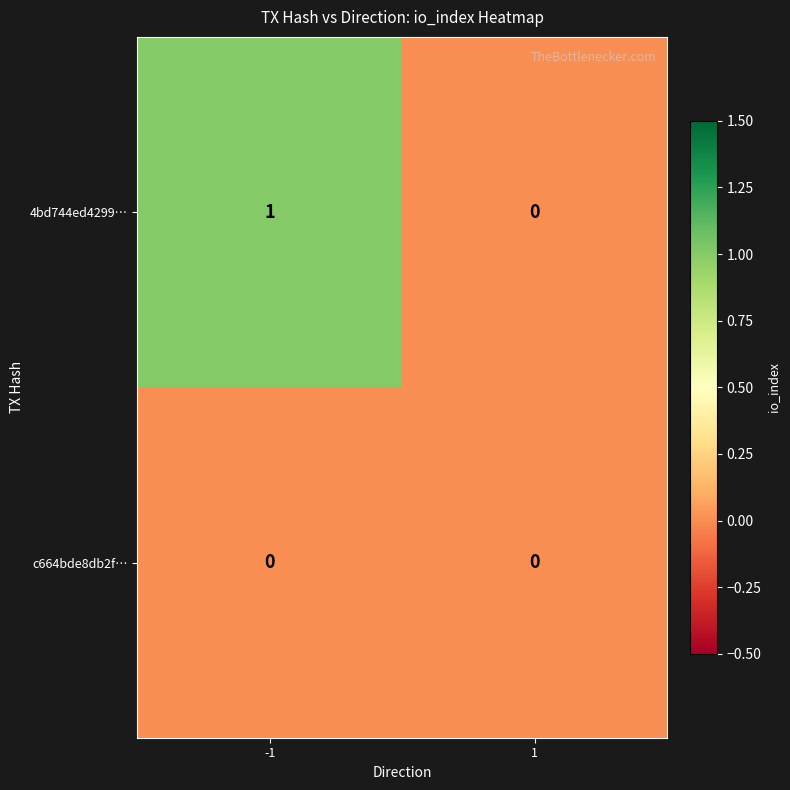

Reading left to right, list all the values displayed in this chart.

4bd744ed4299…: 1	0
c664bde8db2f…: 0	0